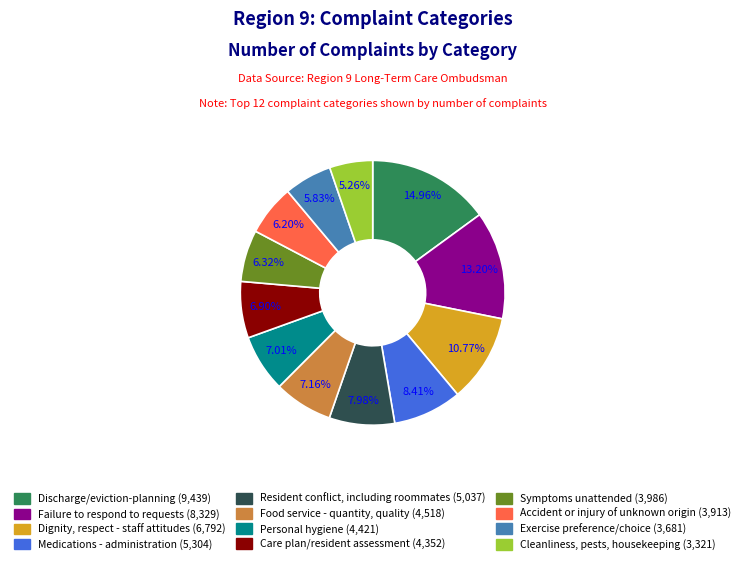

Is the sum of Food service - quantity, quality and Cleanliness, pests, housekeeping greater than half?

No